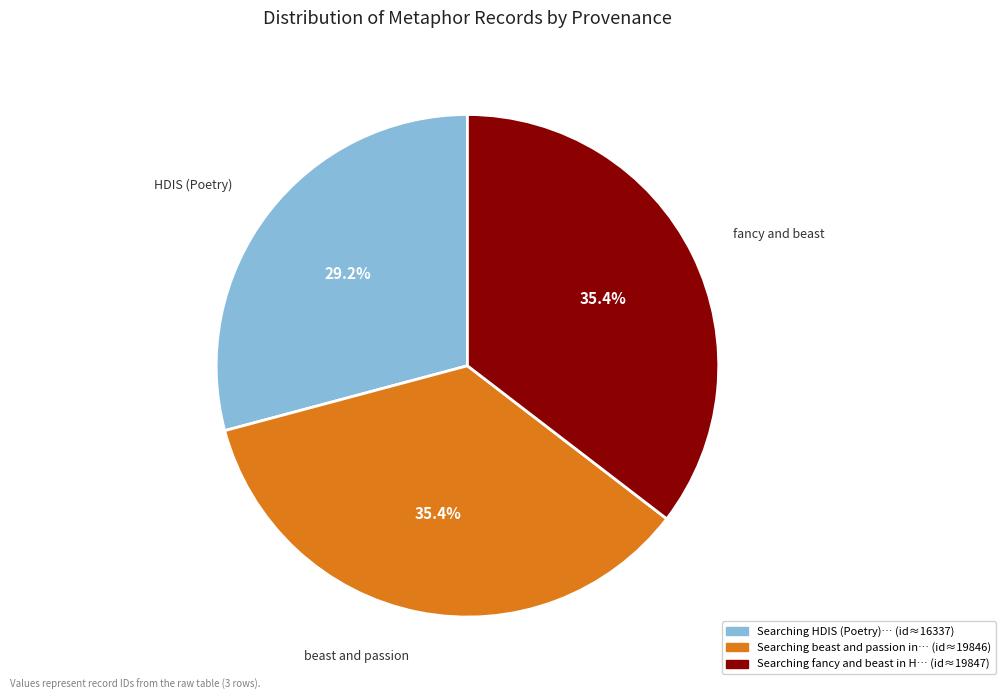

Is there any slice that represents more than half of the pie?

No